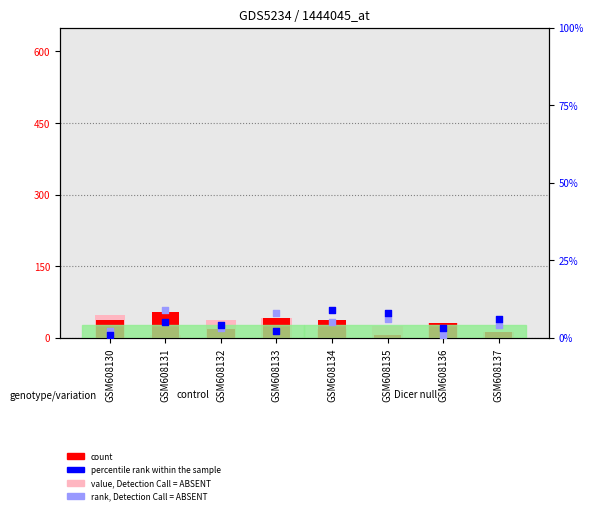

At how many categories does at least one series exceed 50?

1